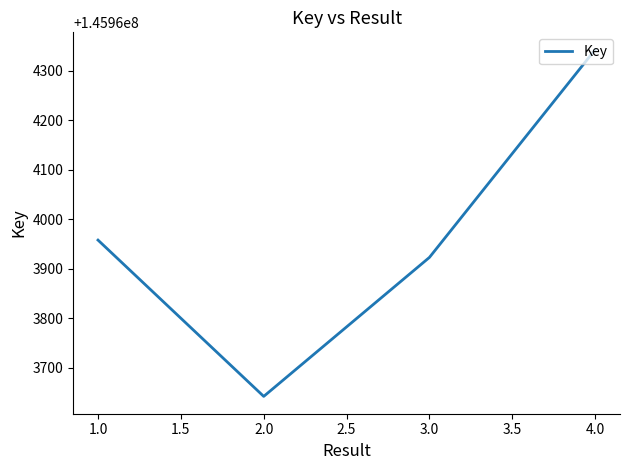

Reading left to right, extract all data points from this chart.

145963958	145963642	145963923	145964343